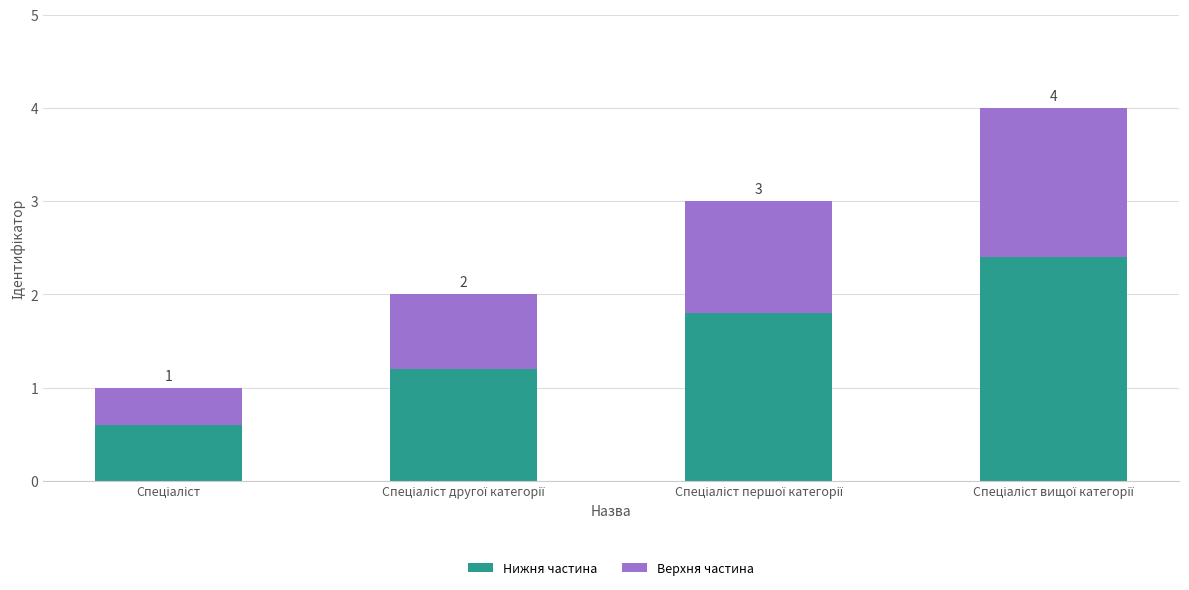

Which series has the largest total across all categories?

Нижня частина